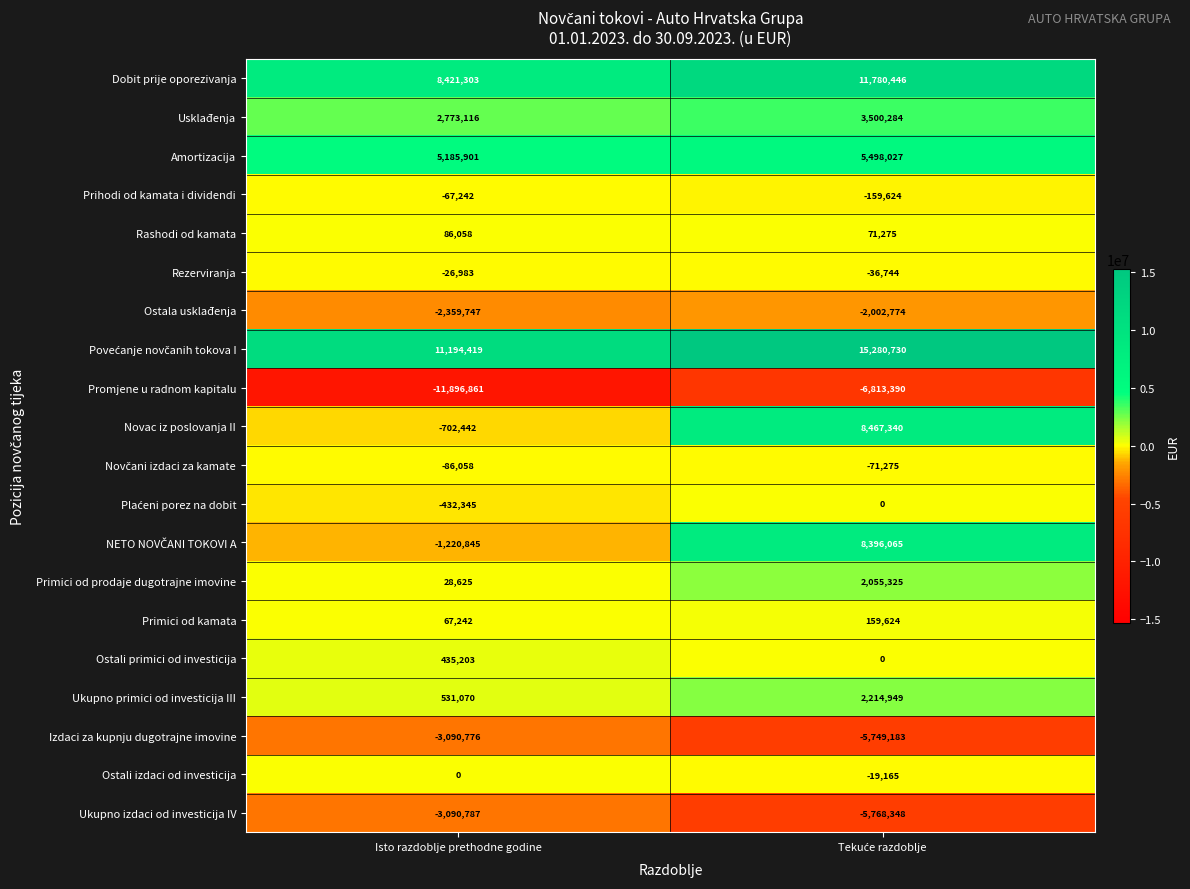

What is the smallest value displayed?

-11896861